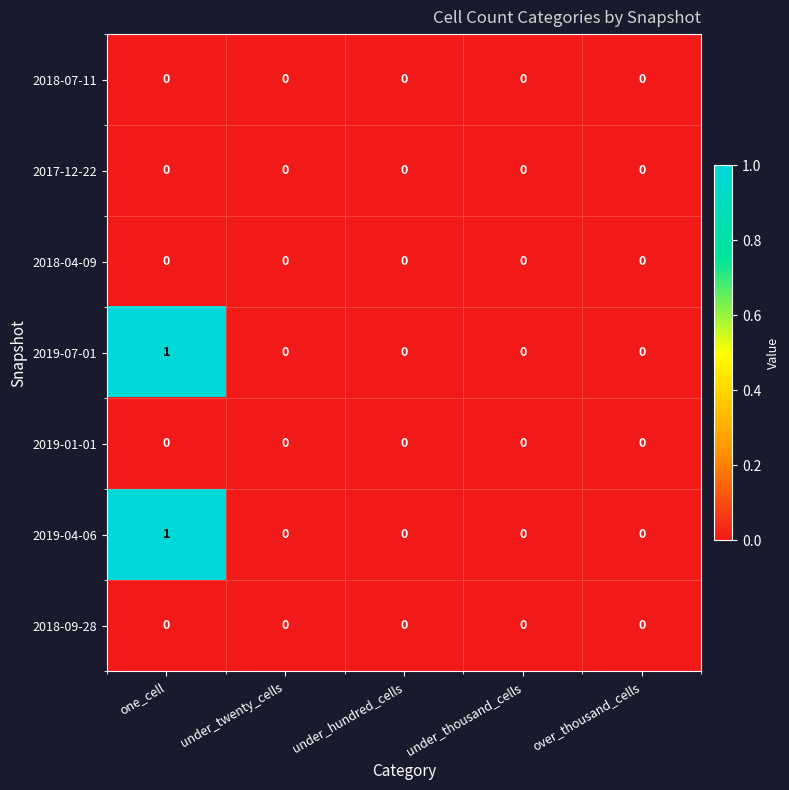

At which category is the sum across all series the highest?

one_cell